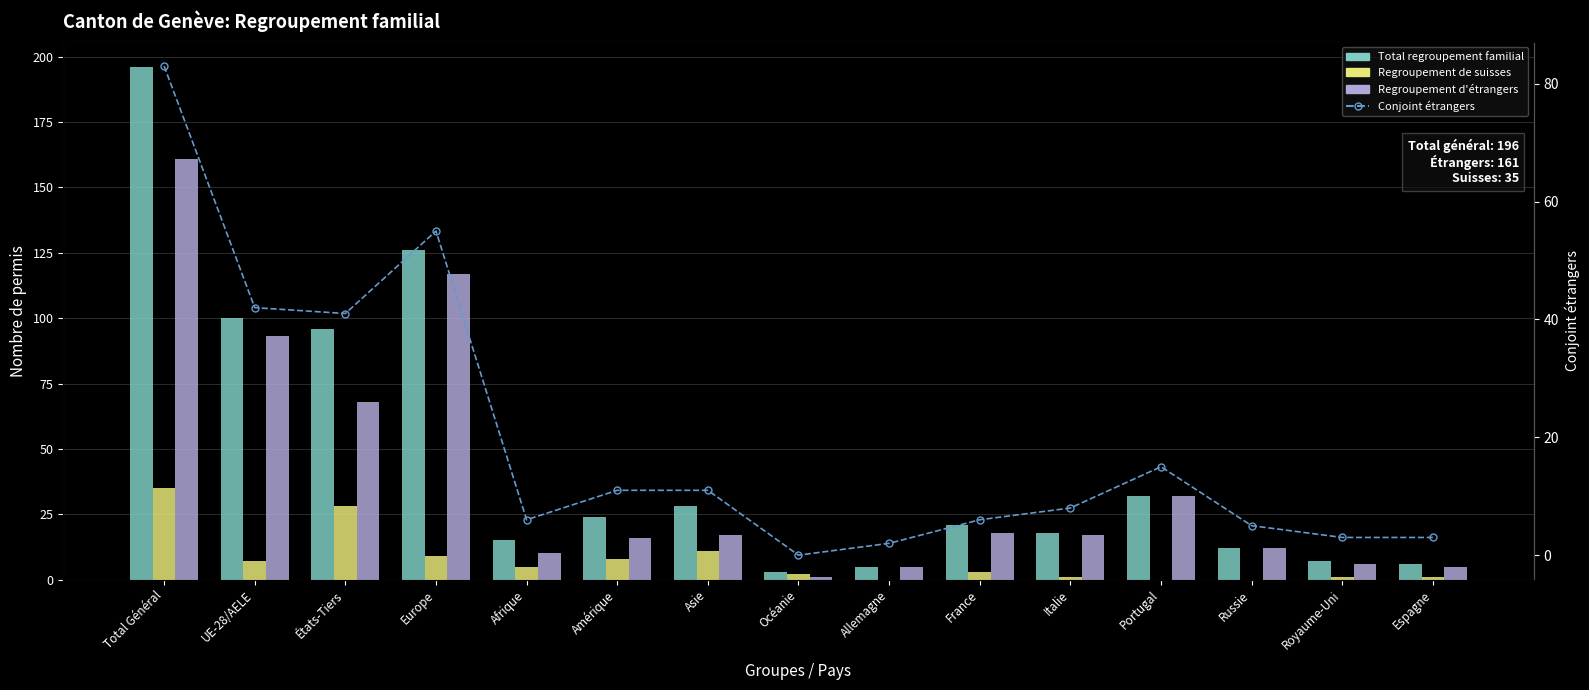

What is the difference between the second highest and second lowest values in the Total regroupement familial series?

121